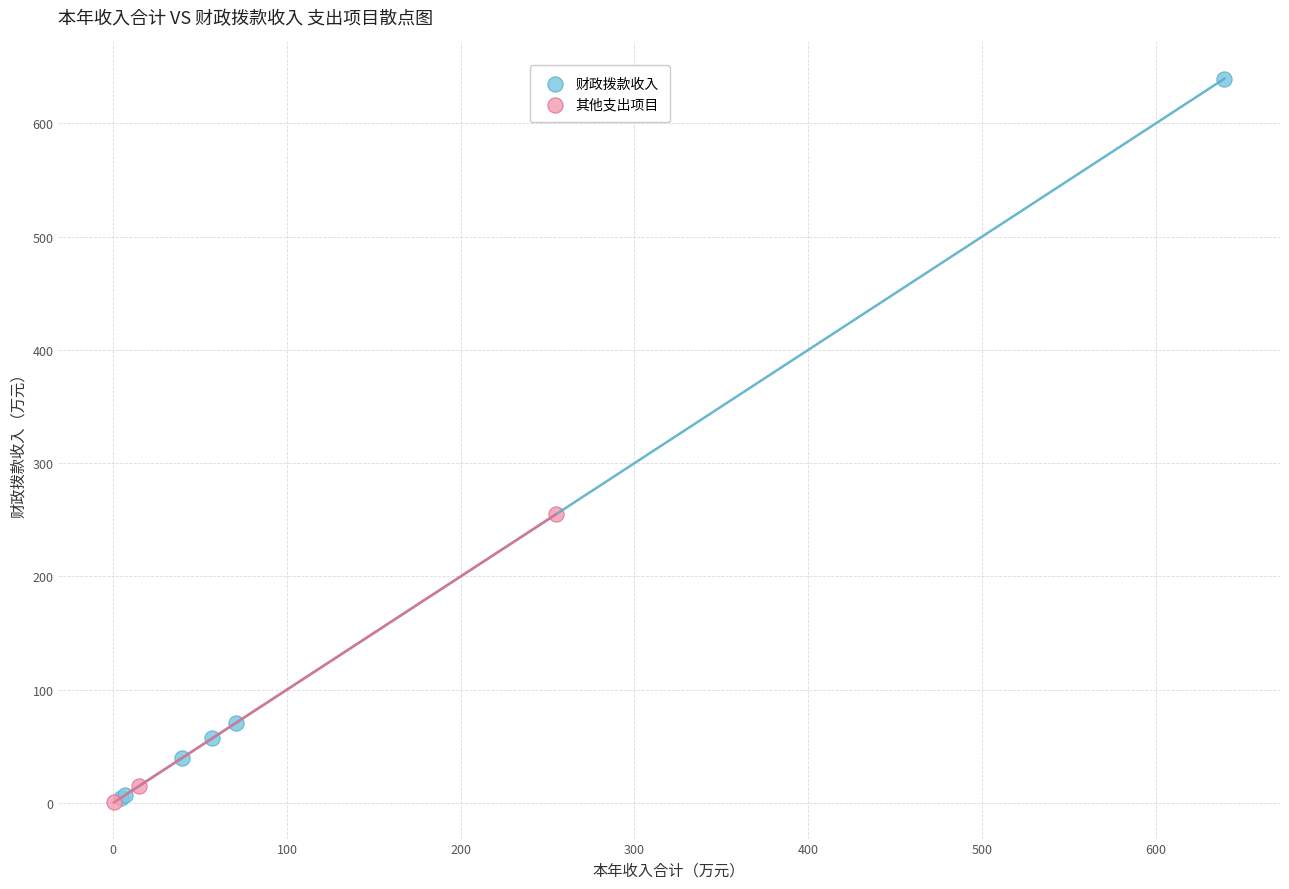

Which series has the largest Y range (max minus min)?

财政拨款收入